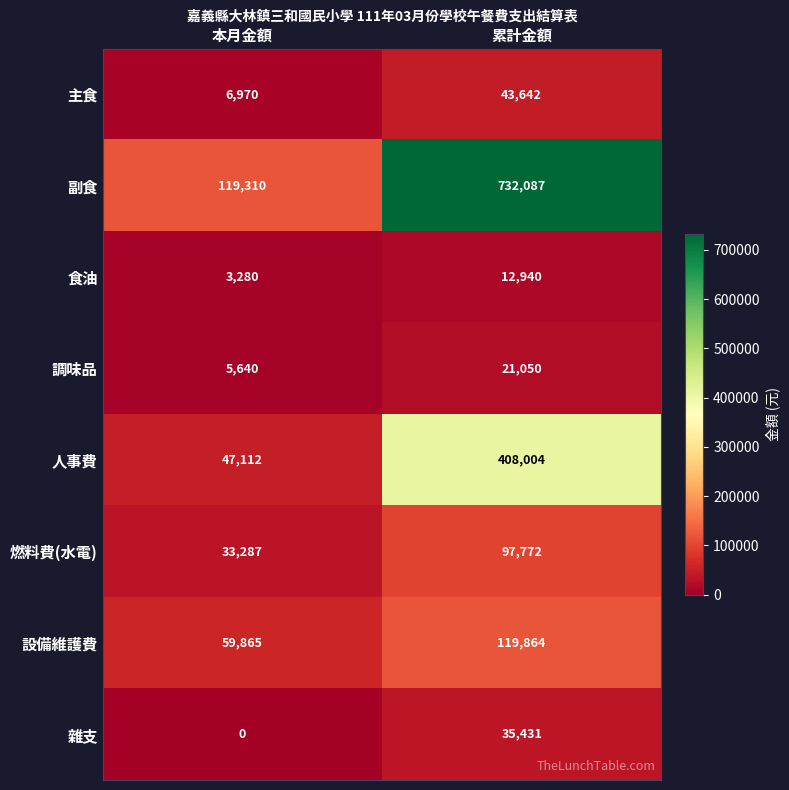

True or false: 食油 has a value of 3280 at 本月金額.

True